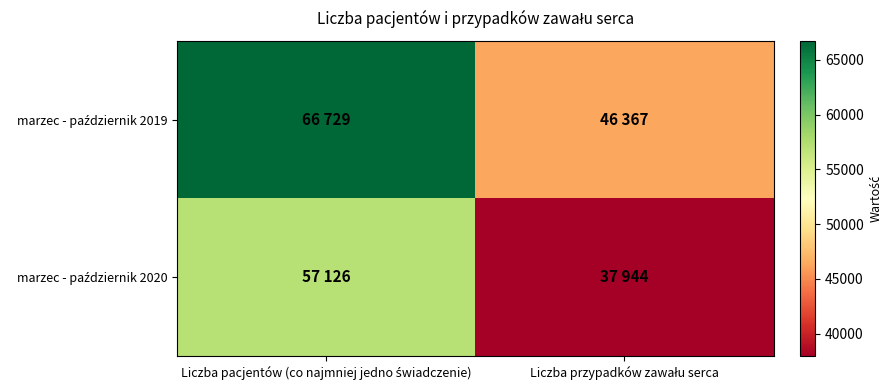

How many categories are shown in the chart?

2